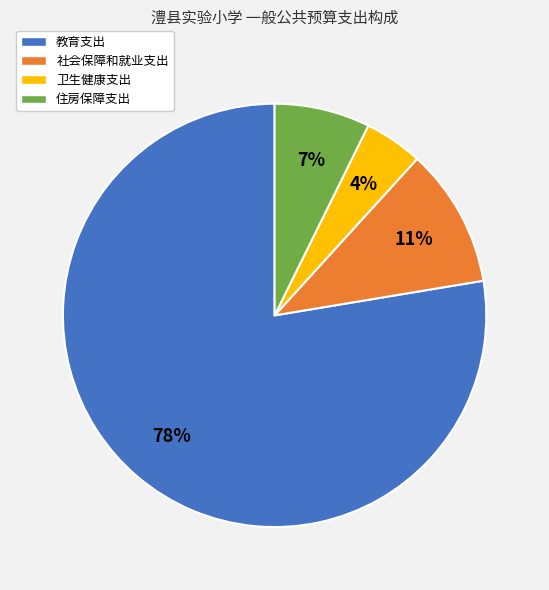

Combined, do 教育支出 and 社会保障和就业支出 account for over 50%?

Yes